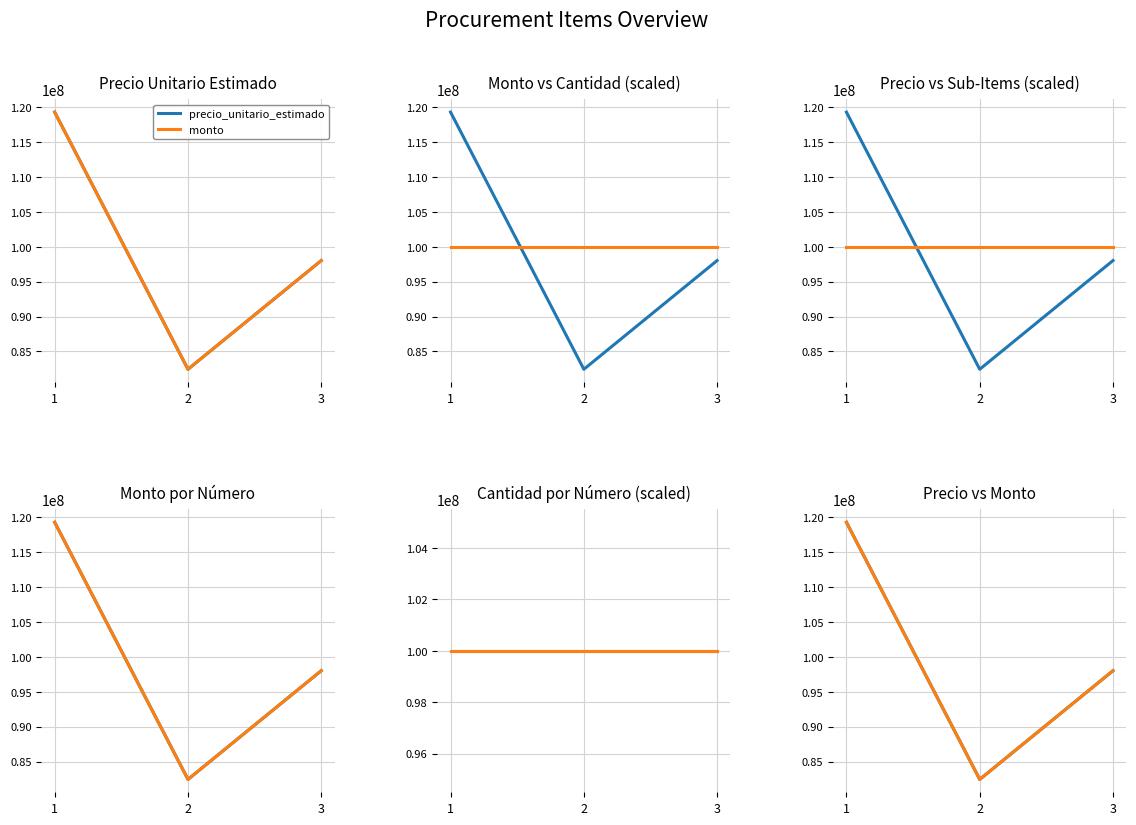

How many data points in monto are less than 98028100?

1